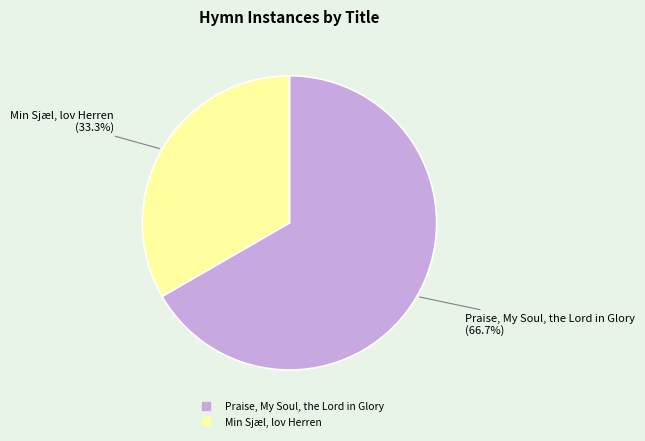

Rank the categories by value from lowest to highest.

Min Sjæl, lov Herren, Praise, My Soul, the Lord in Glory